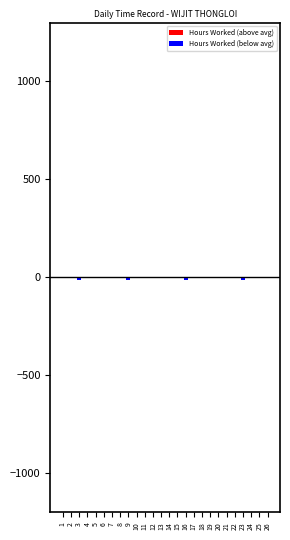

What is the average value of the Hours Worked (below avg) series?

-2.0